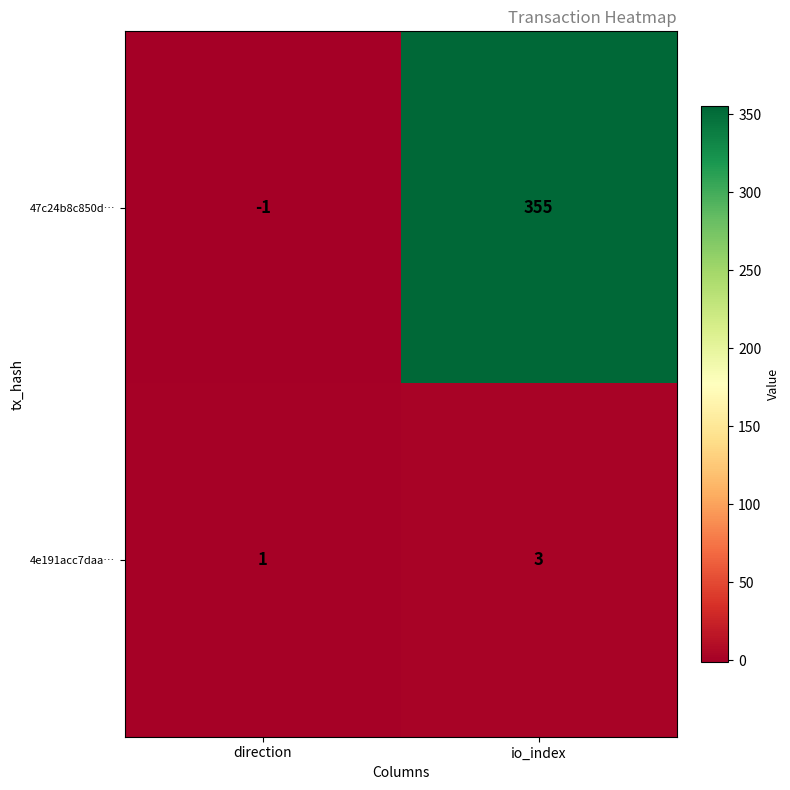

Reading left to right, what are all the values shown in this chart?

47c24b8c850d…: direction=-1	io_index=355
4e191acc7daa…: direction=1	io_index=3